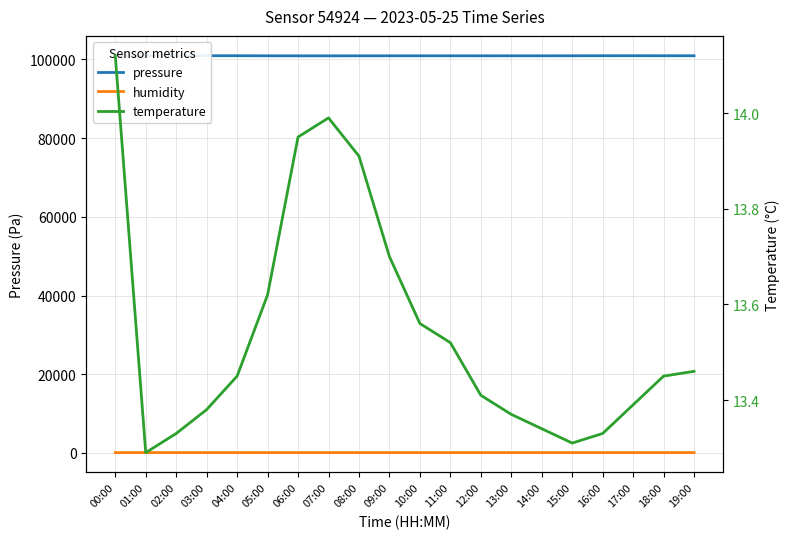

What is the total value across all series at 03:00?

101044.2